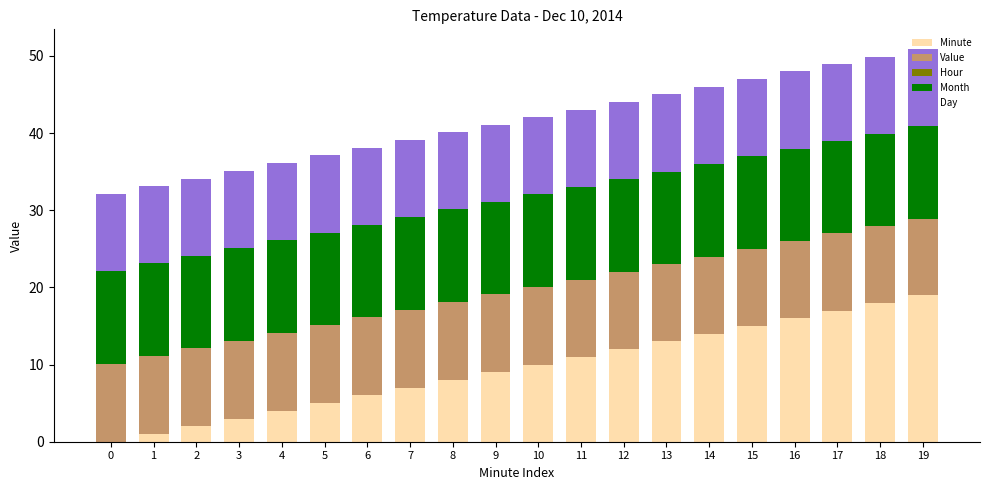

The Minute series shows 12.8 at 0. True or false?

False